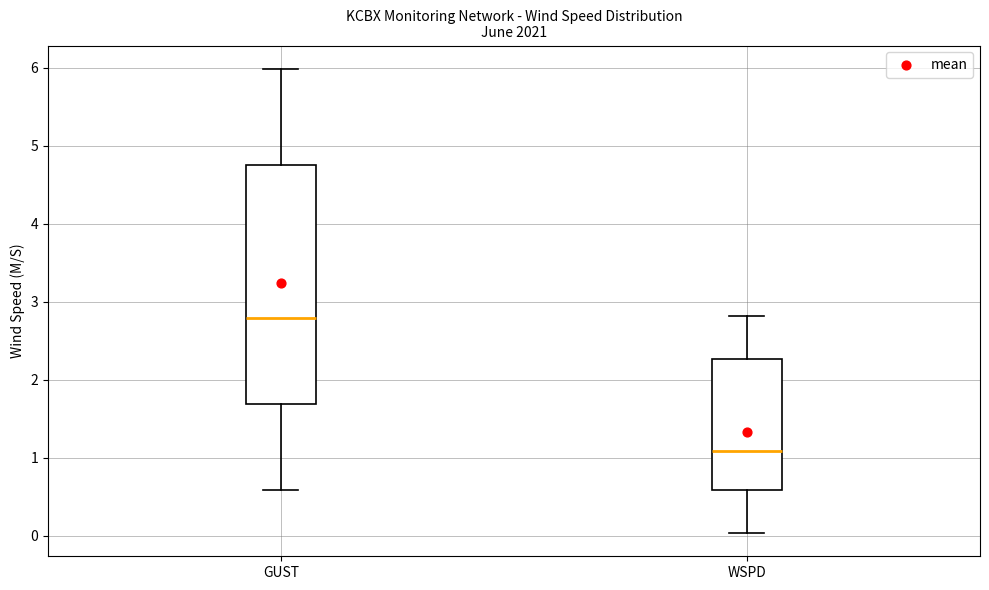

Reading left to right, transcribe this box plot: for each box, give where its median line is, the range the box spans, and where its two whiskers end, as read against the y-axis. The values are not printed on the chart, so give them approximately, as read against the axis.

GUST: median 2.8, box 1.7 to 4.7, whiskers 0.6 to 6.0
WSPD: median 1.1, box 0.6 to 2.3, whiskers 0.0 to 2.8